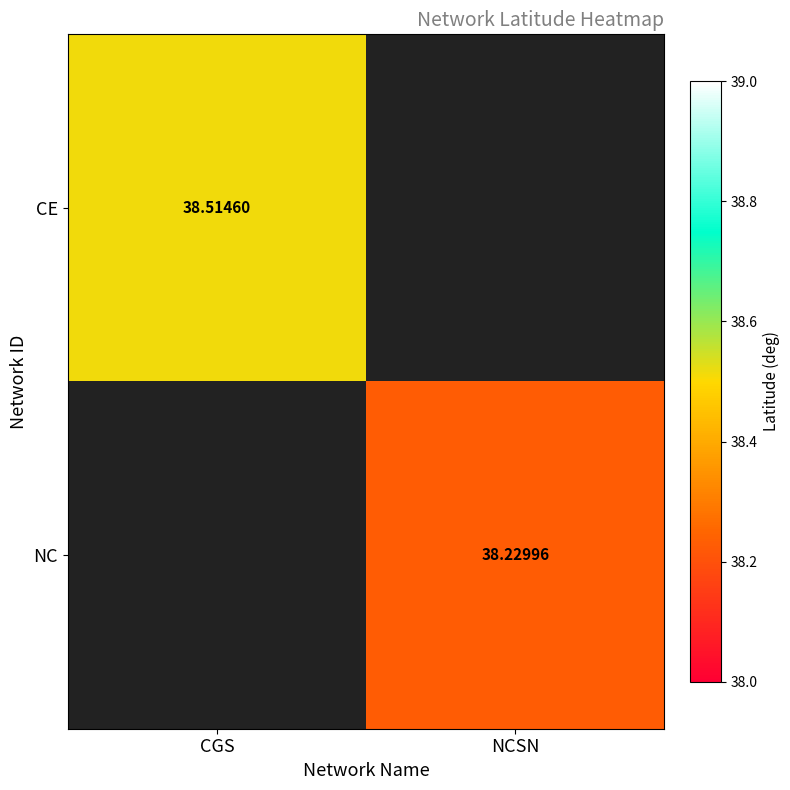

What is the greatest value displayed?

38.5